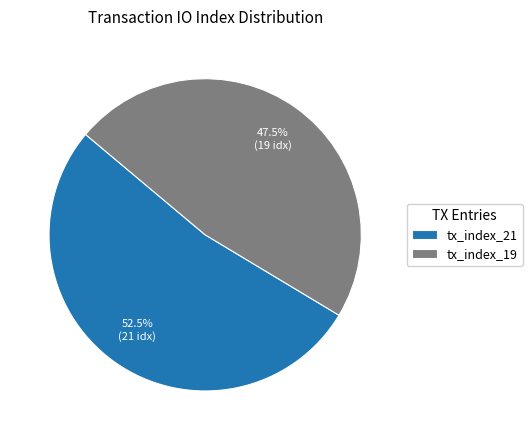

Does tx_index_21 represent more than half of the total?

Yes